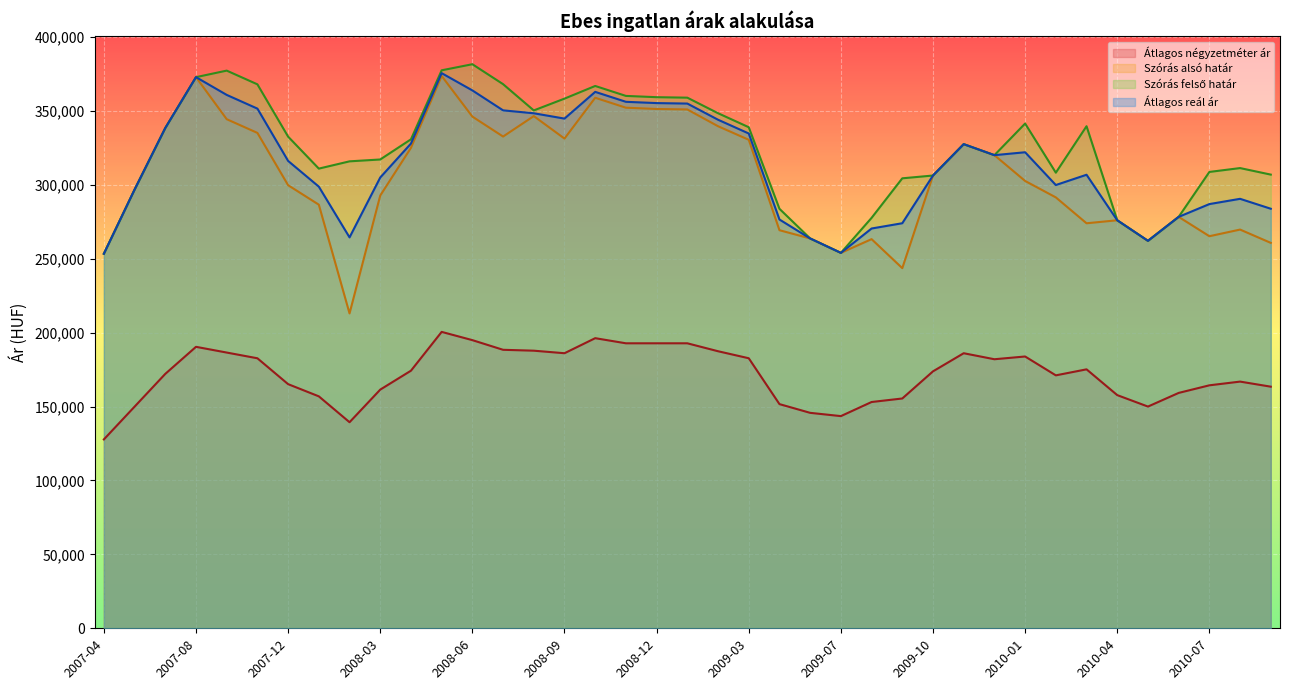

How many values in the Szórás felső határ series exceed 327519?

19